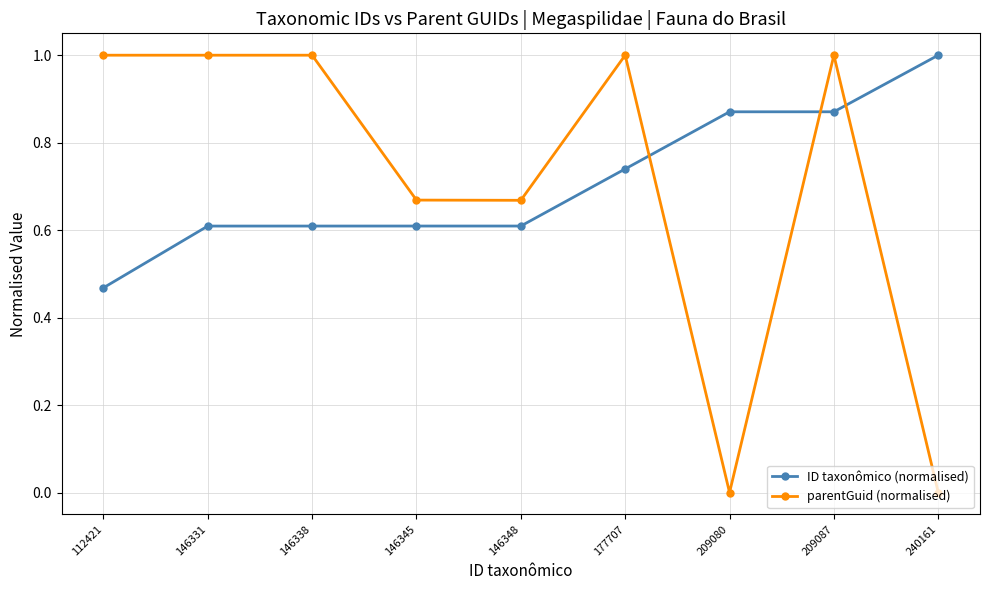

At 209080, list the series in order from largest to smallest.

ID taxonômico (normalised), parentGuid (normalised)